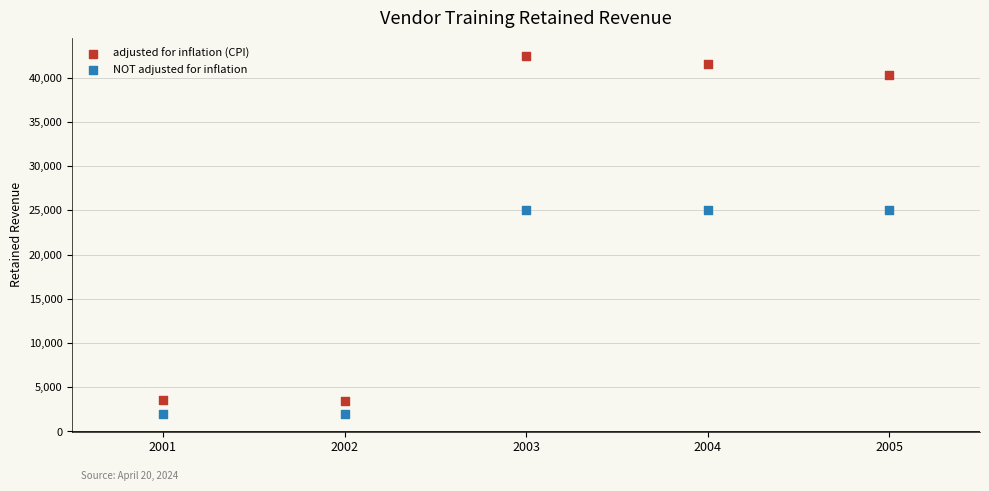

Which series reaches the minimum Y coordinate?

NOT adjusted for inflation